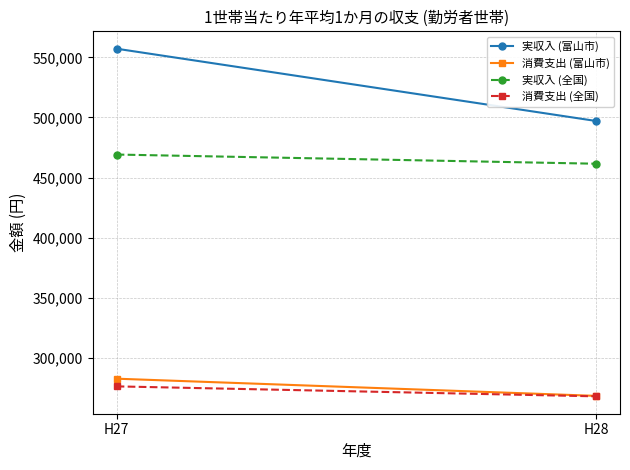

How many values in the 実収入 (全国) series are below 469200?

1